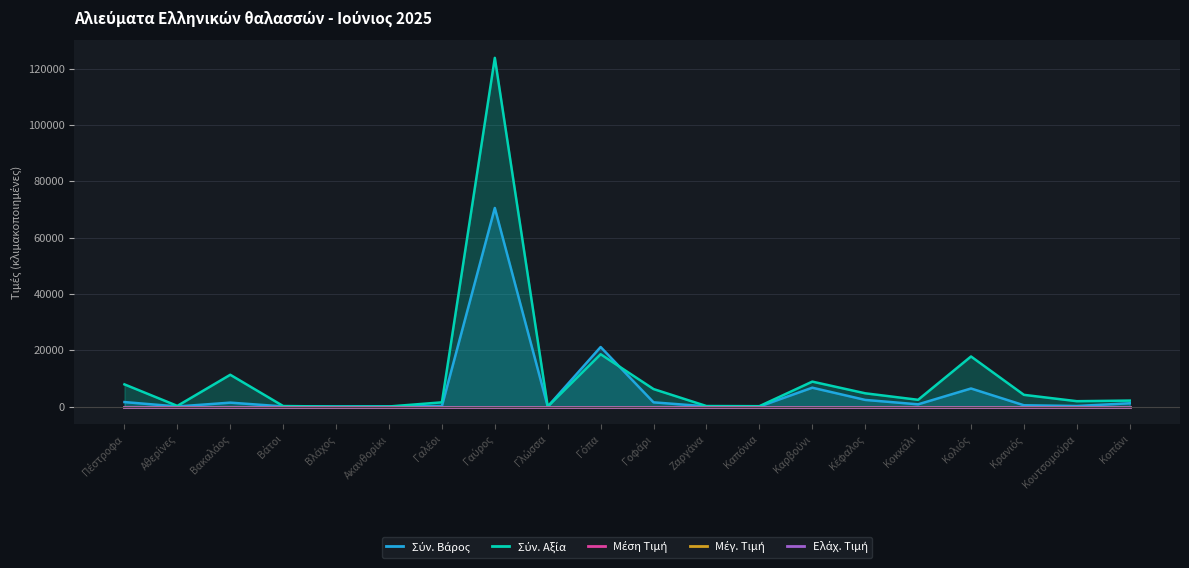

What is the lowest value of the Σύν. Αξία series?

8.0